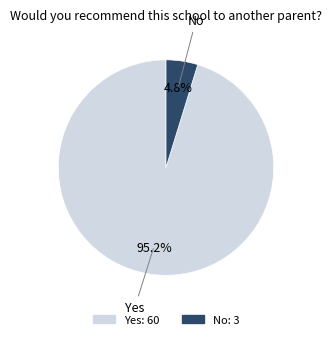

Which category has the biggest portion of the pie?

Yes